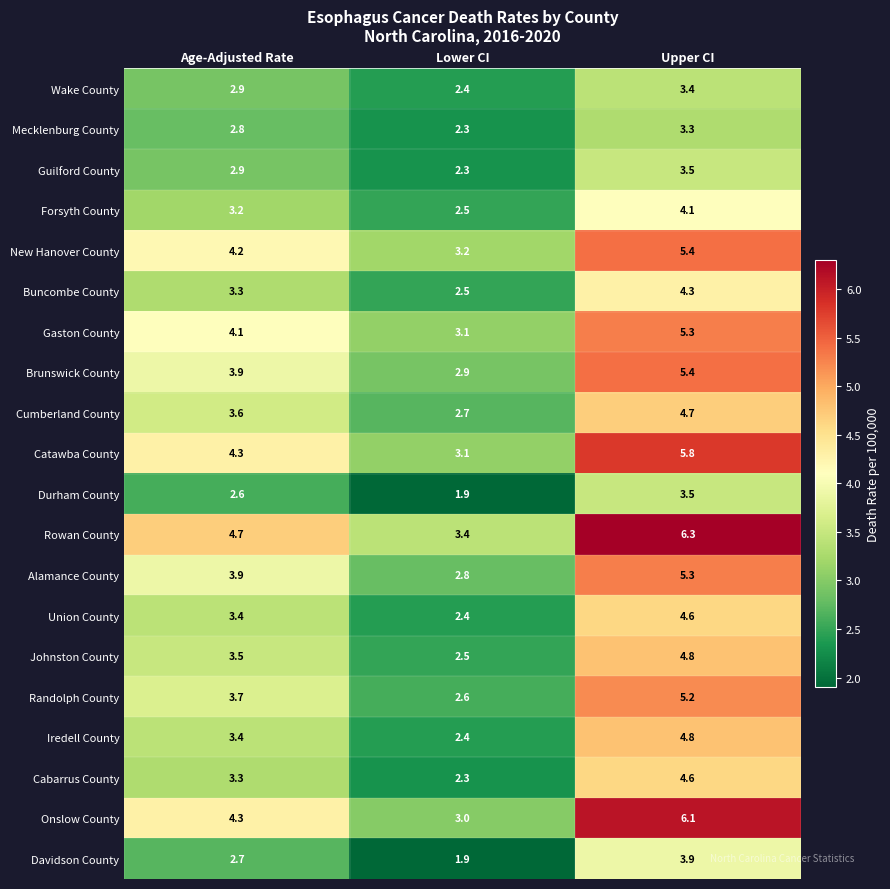

The Guilford County series shows 1.3 at Lower CI. True or false?

False